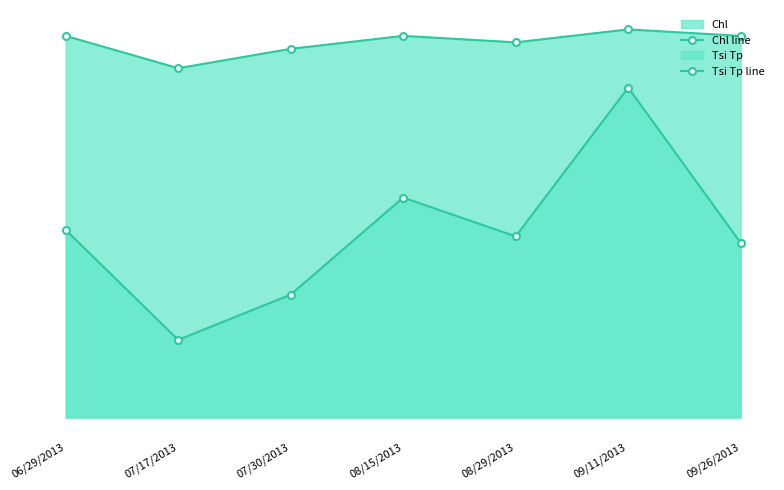

Between 09/11/2013 and 09/26/2013, which series saw the biggest shift?

Chl line